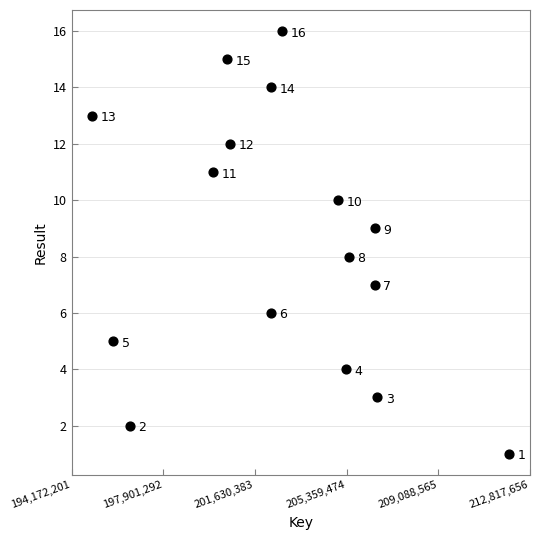

What is the range of X values (max minus min)?

16950414